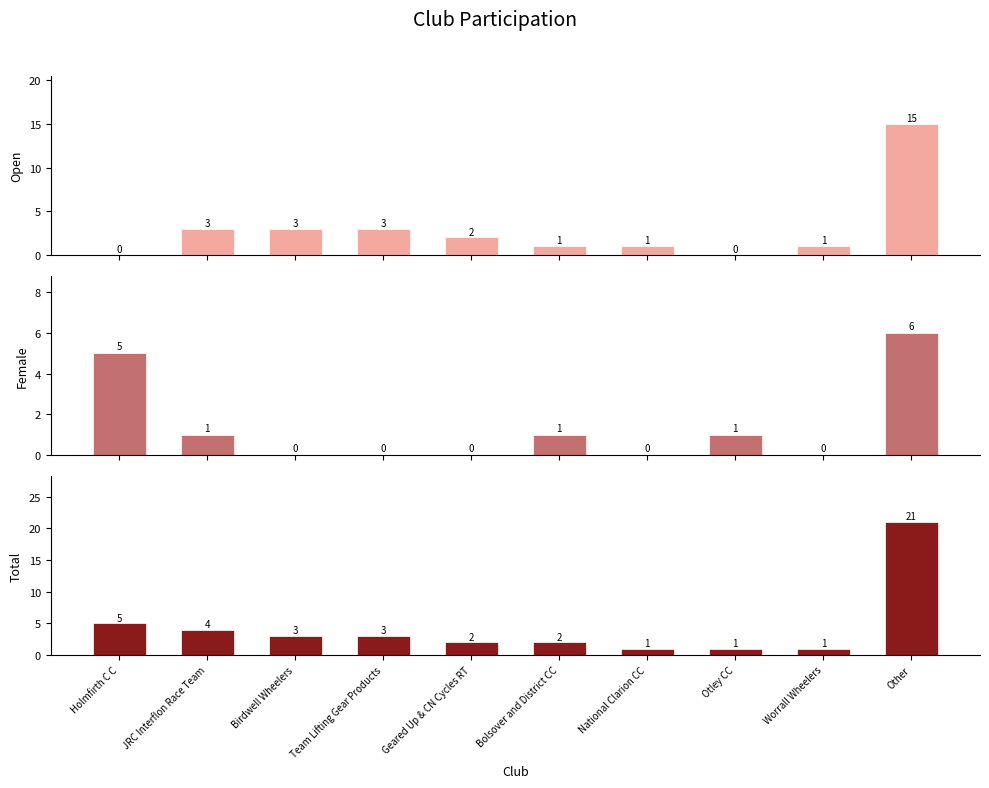

What position from the right is National Clarion CC?

4